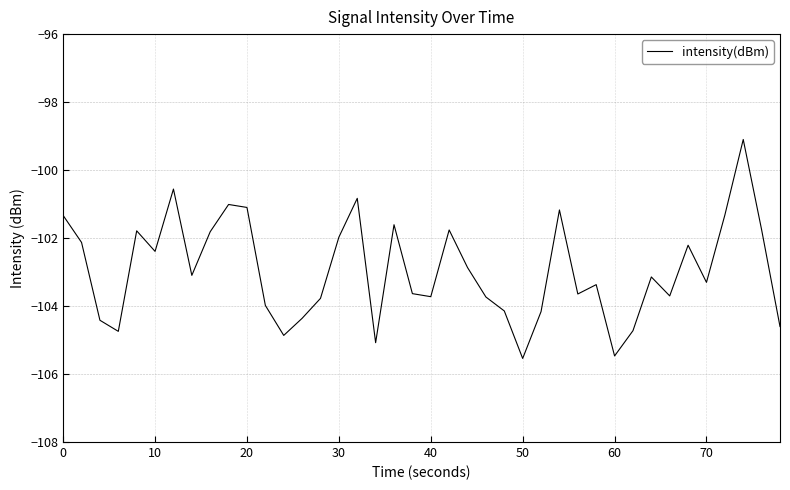

What is the greatest value displayed?

-99.1